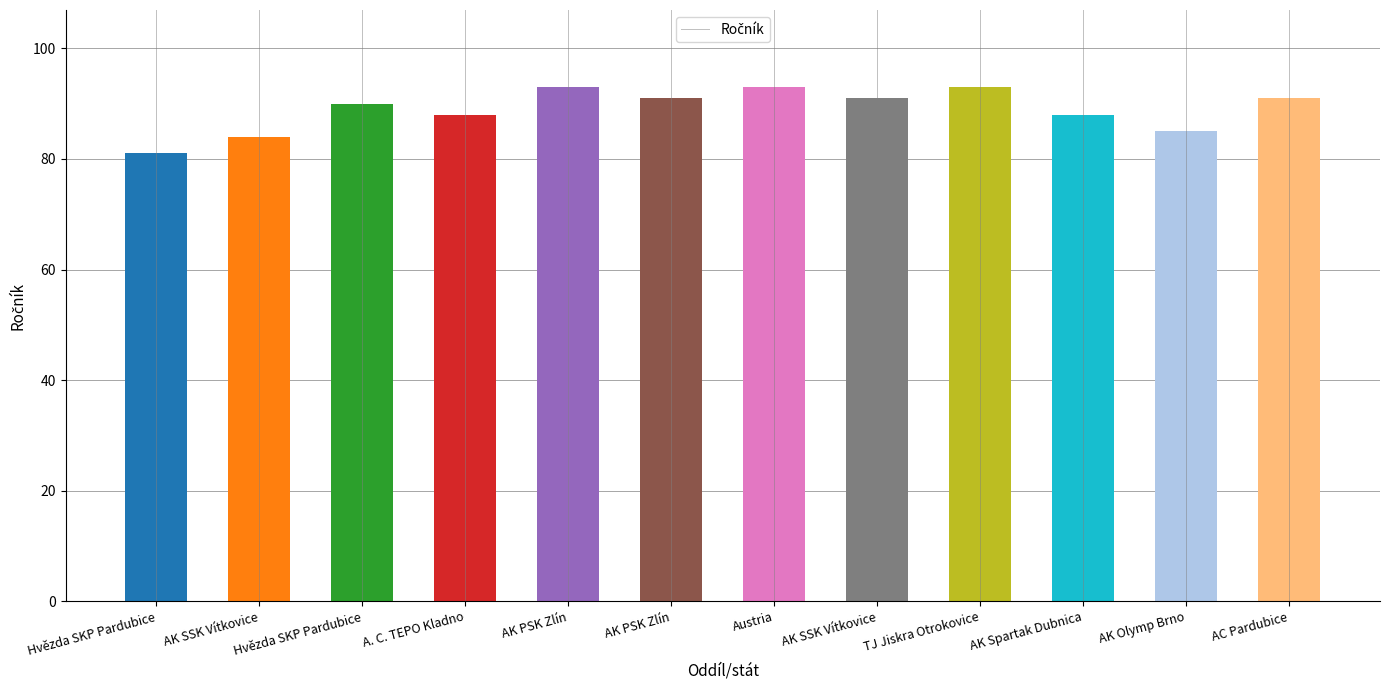

Which label corresponds to the smallest value in the chart?

Hvězda SKP Pardubice